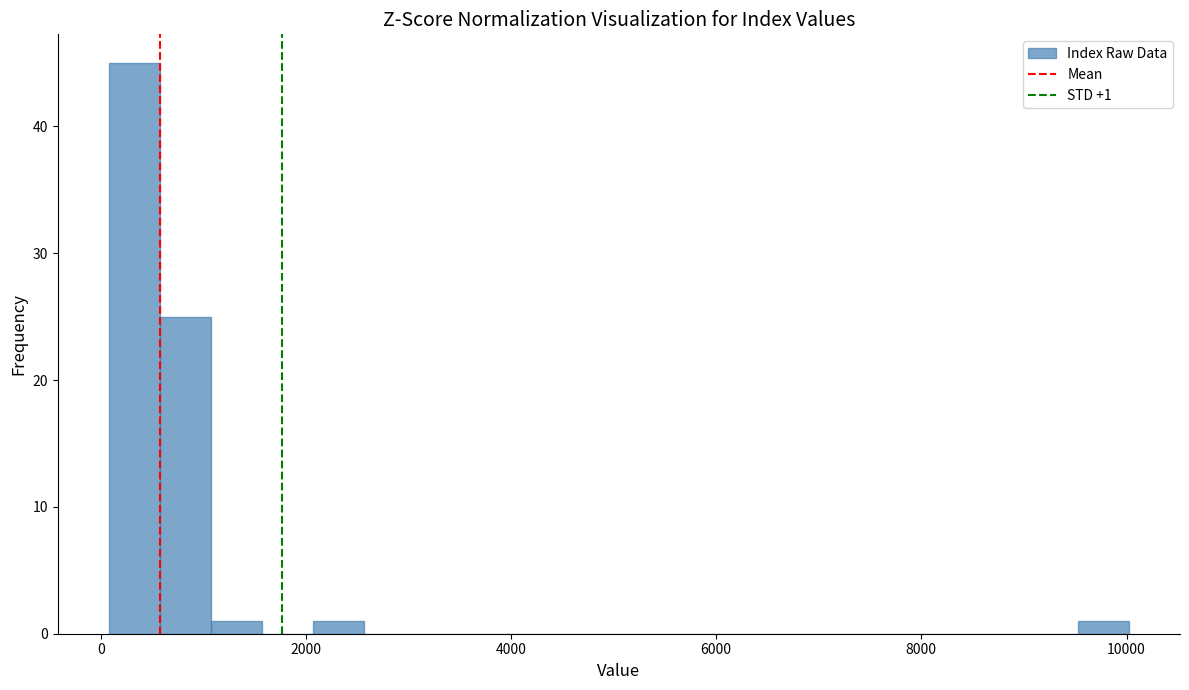

Read against the x-axis, roughly where is the centre of the tallest bar?

400